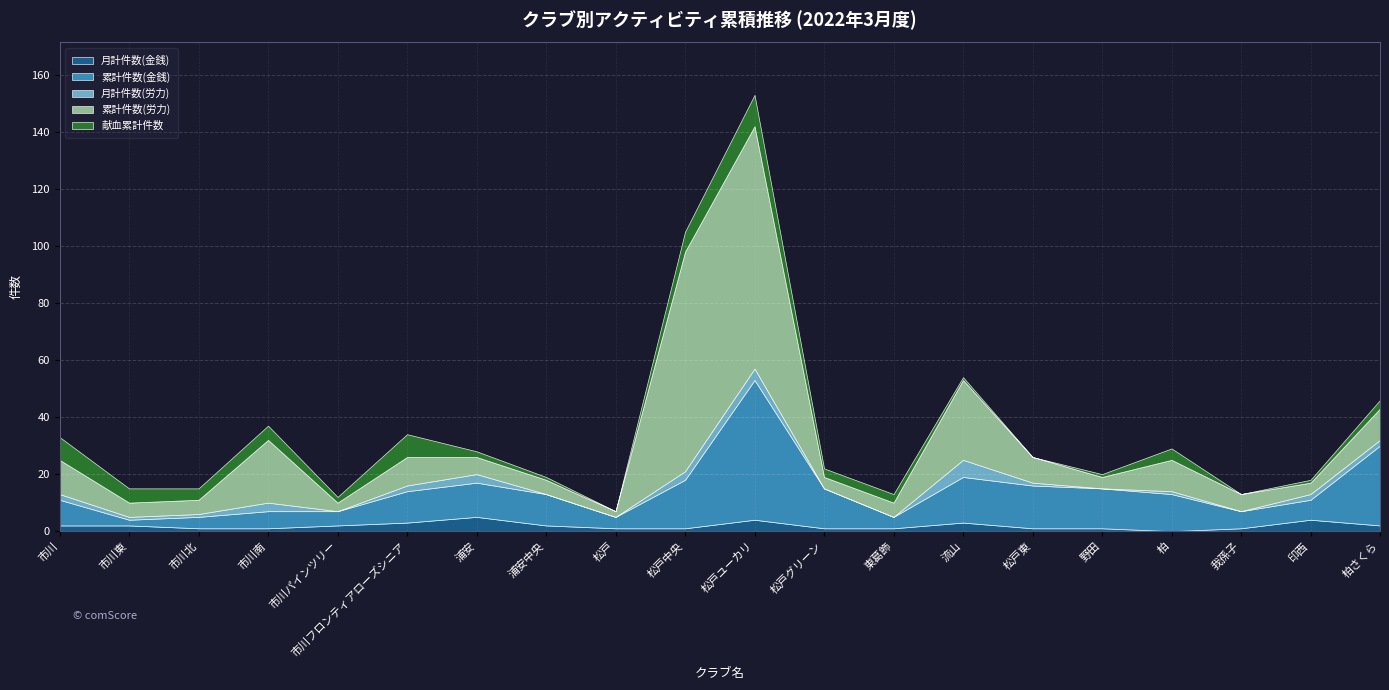

What is the label of the 1st point from the left?

市川